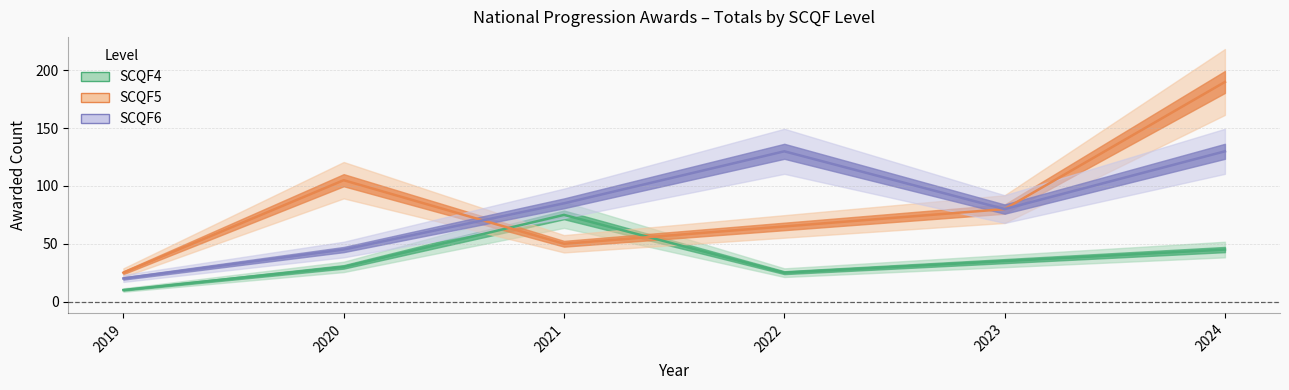

What is the value of the SCQF4 point at the 3rd from the left?

75